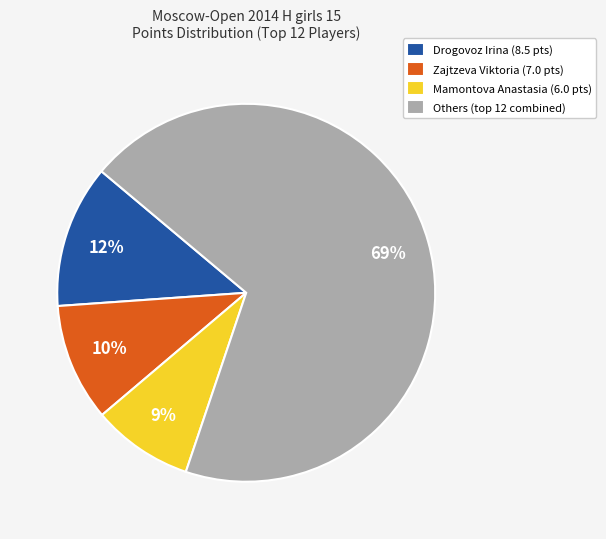

Which category has the biggest portion of the pie?

Others (top 12 combined)